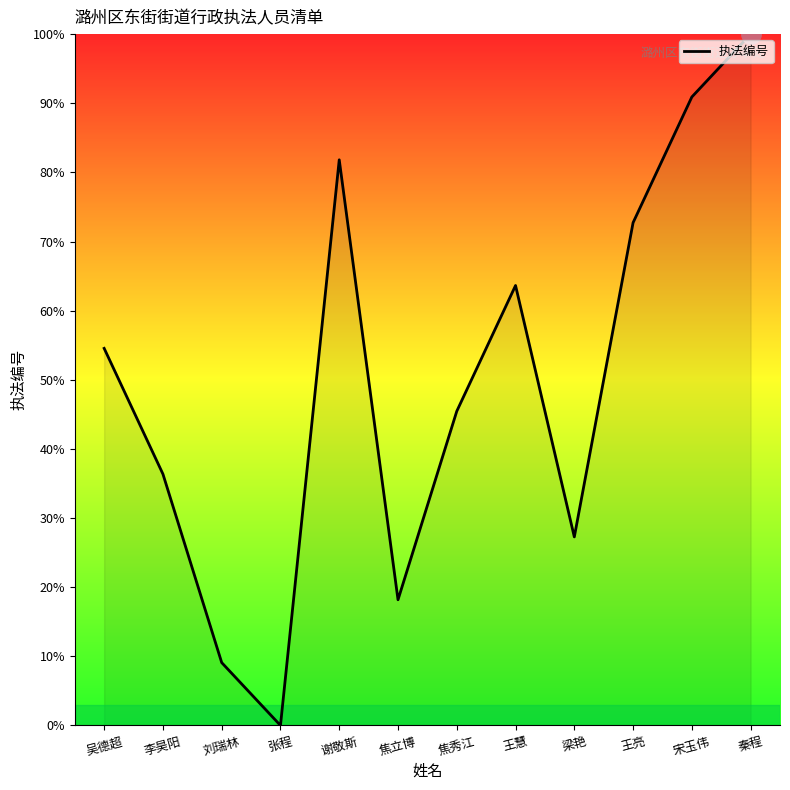

What is the change in value from 吴德超 to 梁艳?

-27.3